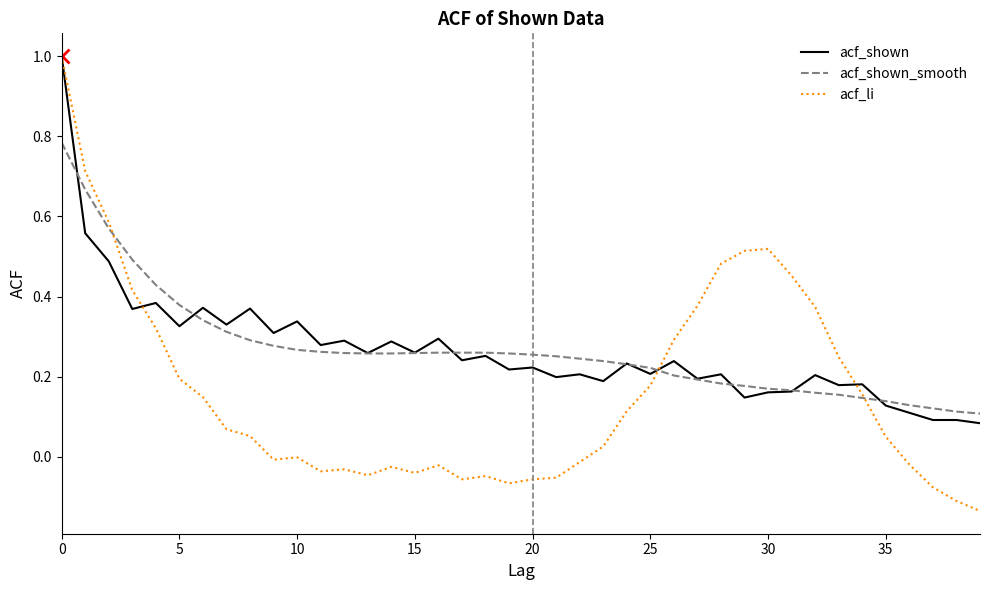

What is the greatest value displayed?

1.0